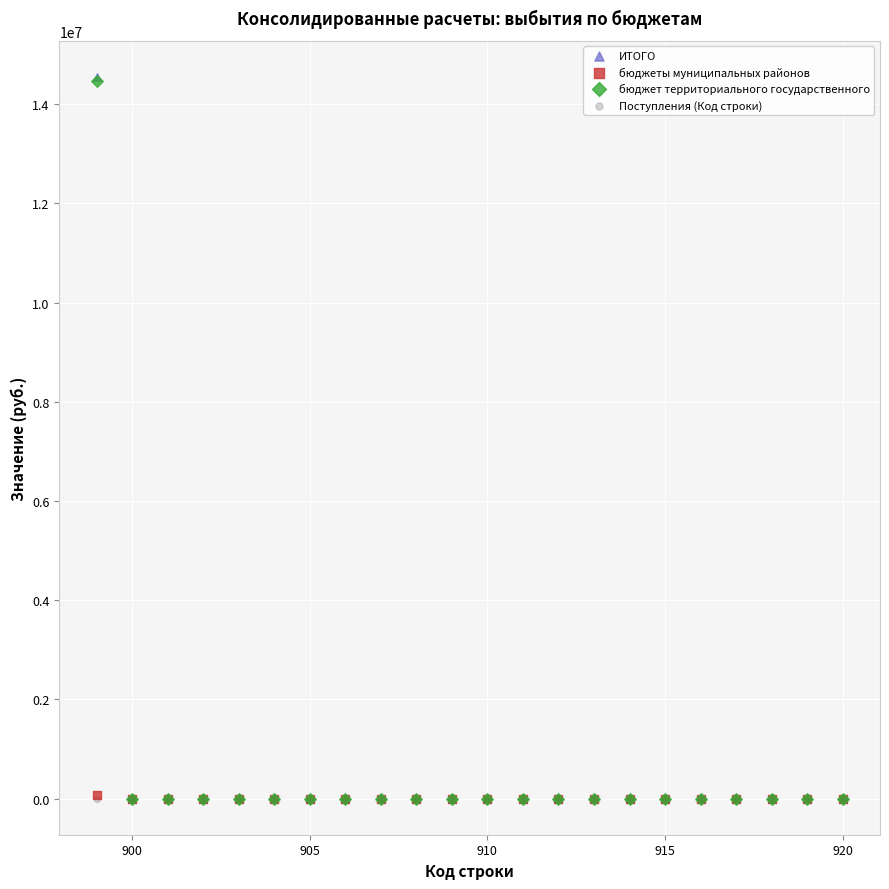

What are all the series names shown in the legend?

ИТОГО, бюджеты муниципальных районов, бюджет территориального государственного, Поступления (Код строки)